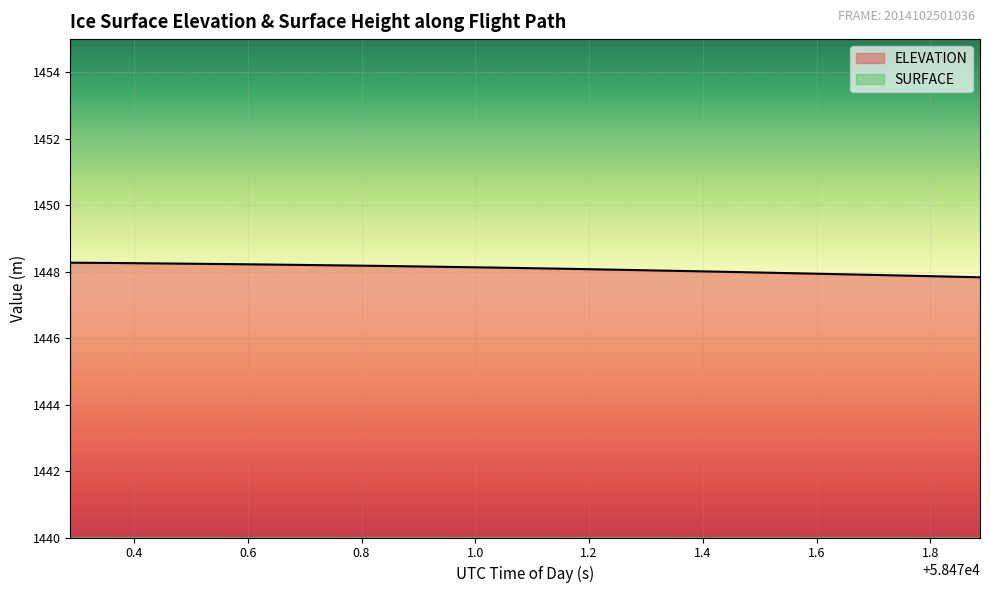

Which series has the widest spread of values?

SURFACE